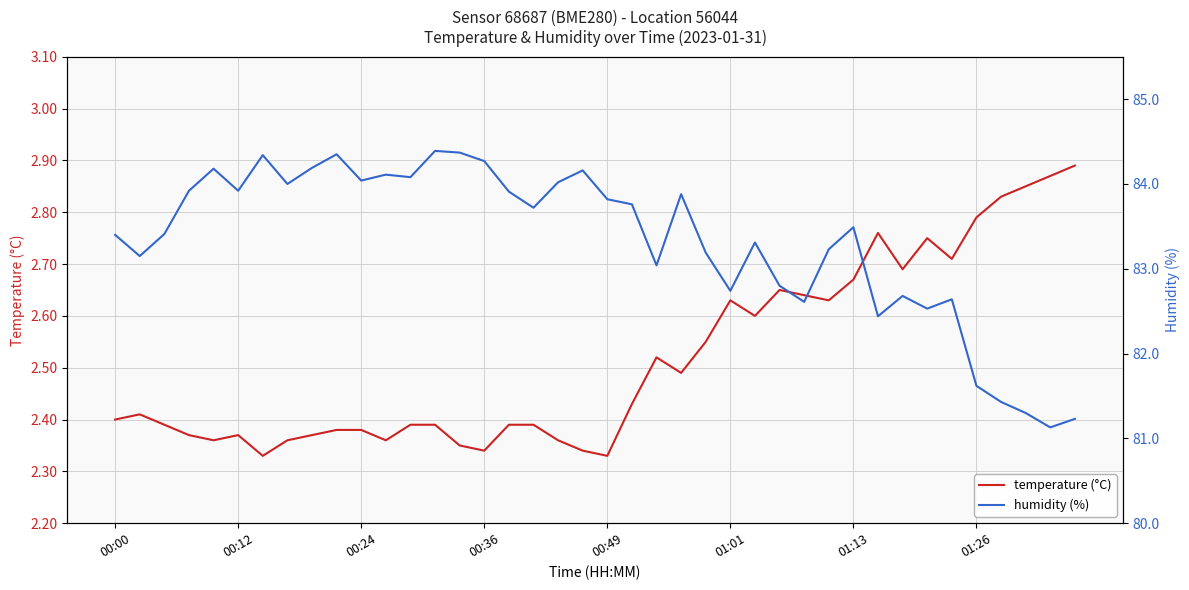

True or false: temperature (°C) and humidity (%) cross at least once.

False